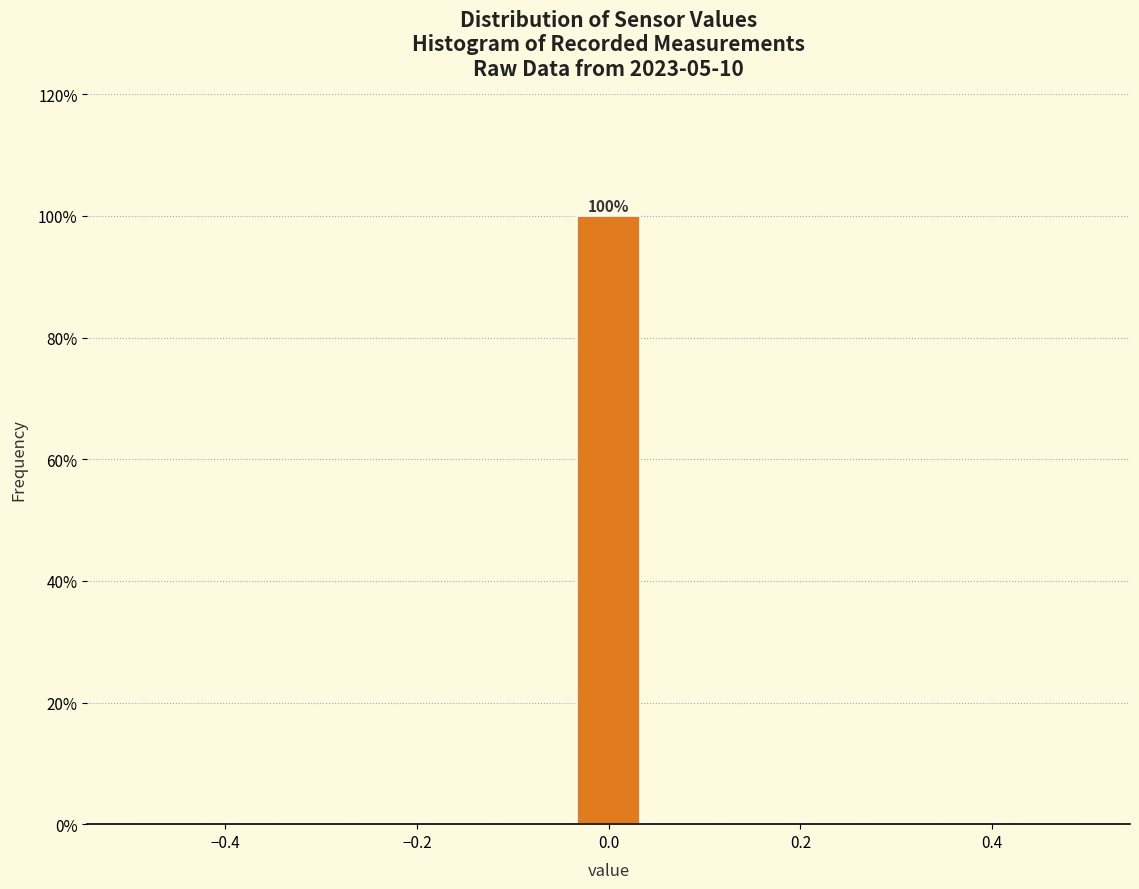

Around what value on the x-axis is the tallest bar? Give the approximate position of its centre, as read against the axis.

0.00